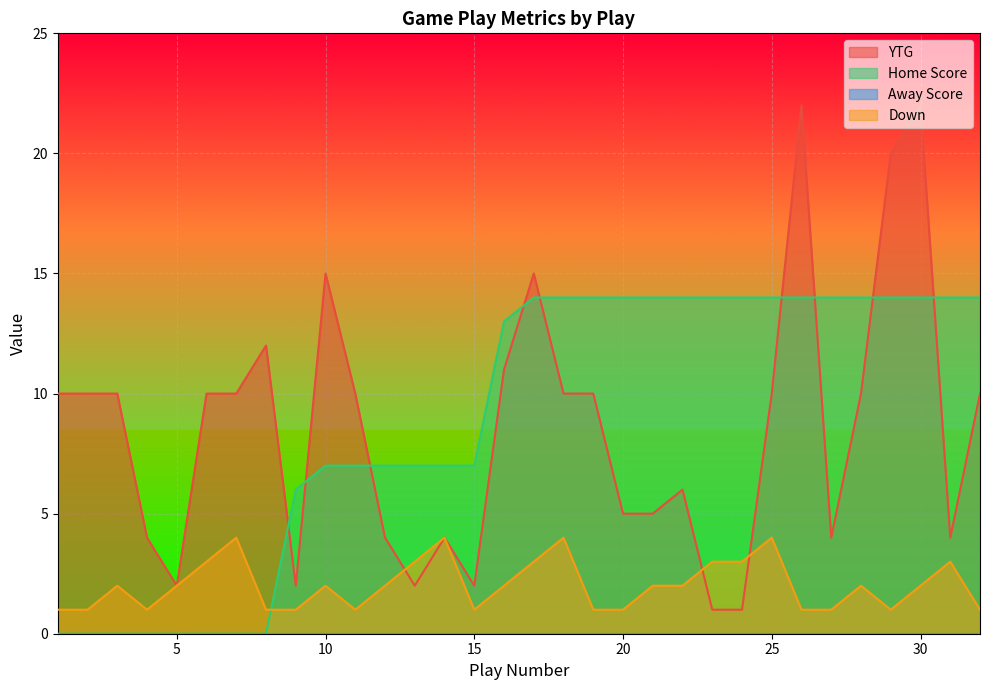

Is it true that YTG equals 4 at 14?

True